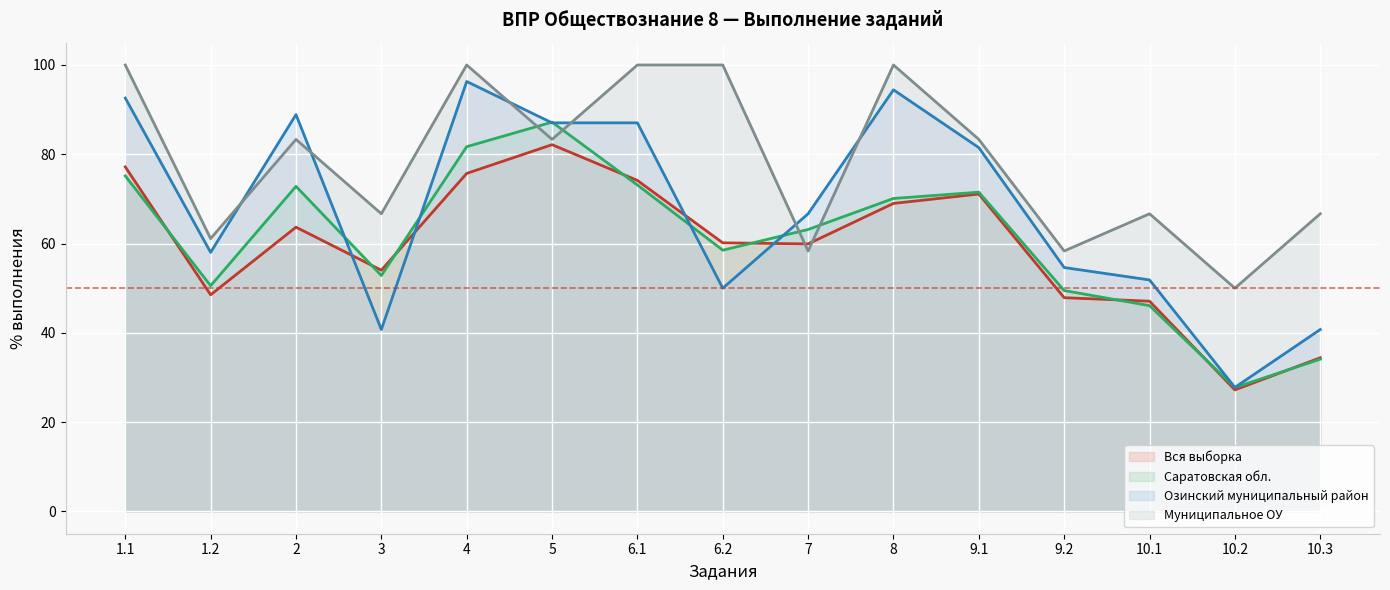

What is the smallest value displayed?

27.2